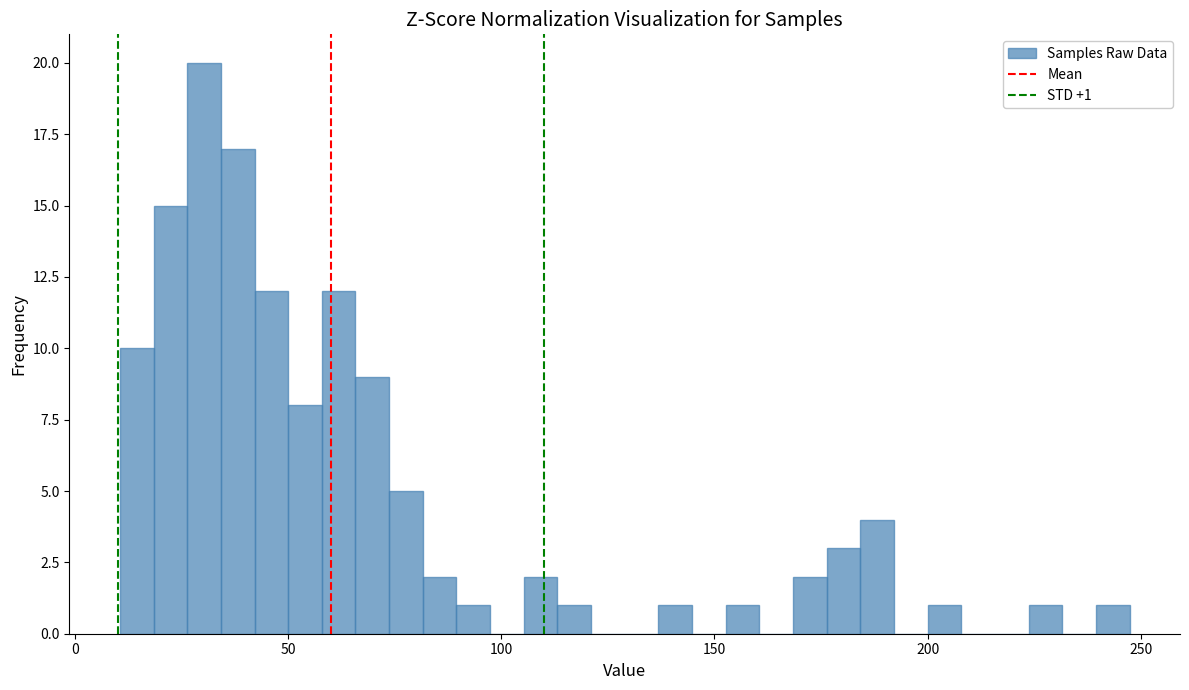

Around what value on the x-axis is the tallest bar? Give the approximate position of its centre, as read against the axis.

30